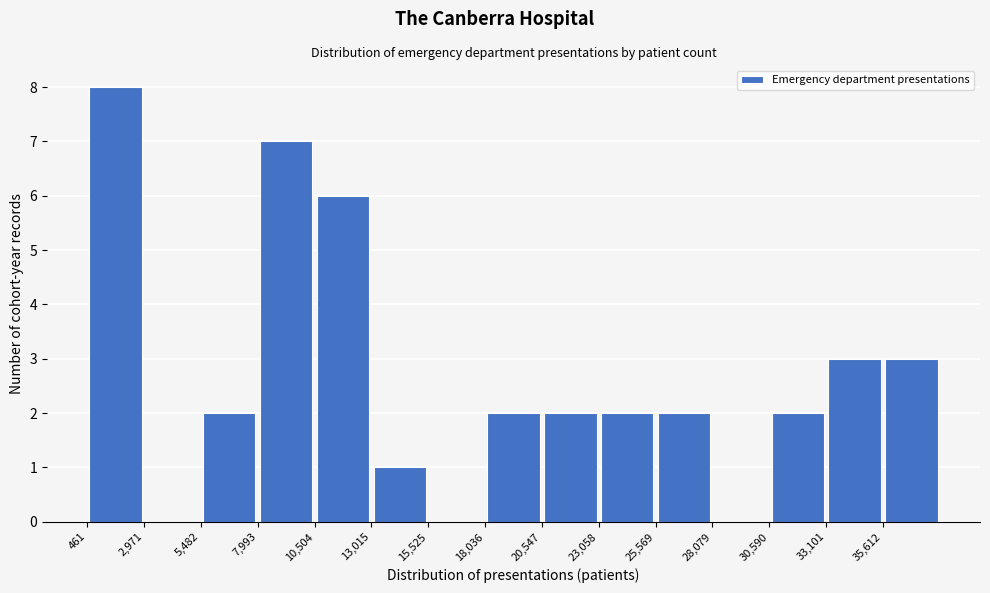

Reading left to right, transcribe this chart: for each bar, give the range it covers on the x-axis and its height. Neither the bar edges nor the heights are printed on the chart, so give them approximately, as read against the axes.

500 to 3000: 8
3000 to 5500: 0
5500 to 8000: 2
8000 to 10500: 7
10500 to 13000: 6
13000 to 15500: 1
15500 to 18000: 0
18000 to 20500: 2
20500 to 23000: 2
23000 to 25500: 2
25500 to 28000: 2
28000 to 30500: 0
30500 to 33000: 2
33000 to 35500: 3
35500 to 38000: 3